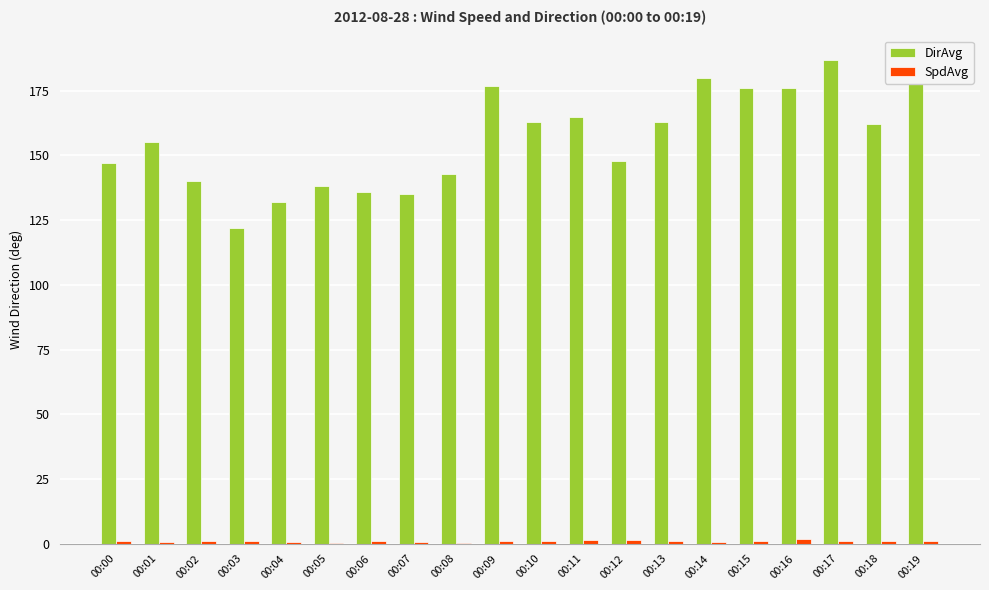

The DirAvg series shows 258.0 at 00:00. True or false?

False